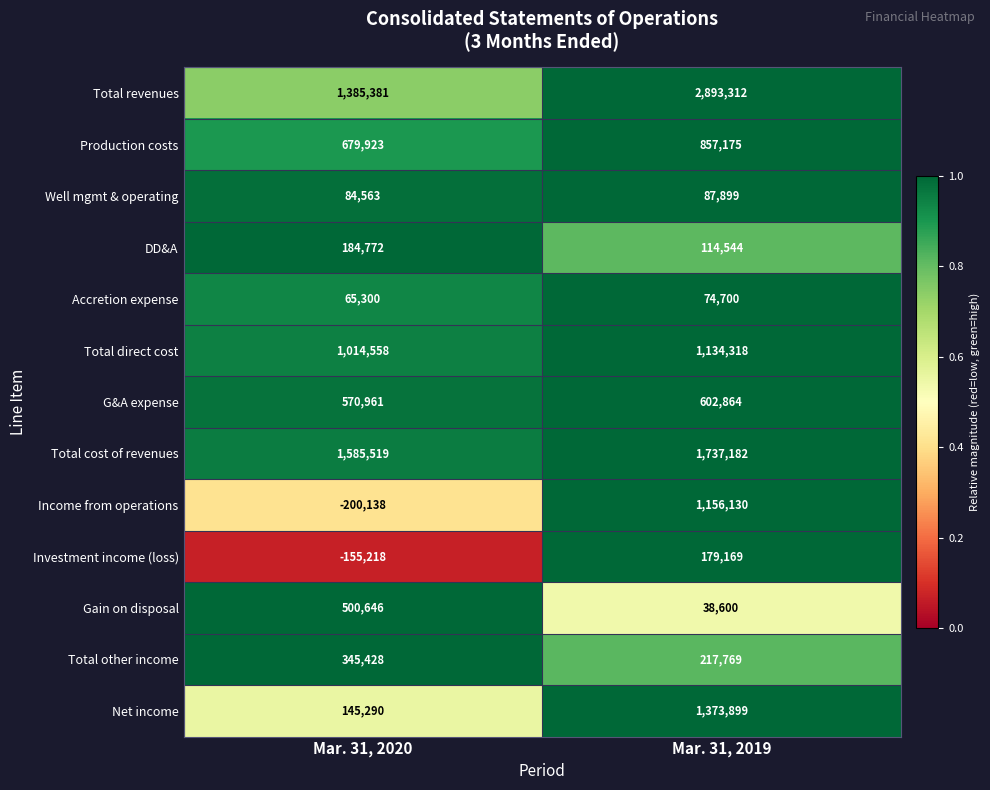

What is the sum of the G&A expense values at Mar. 31, 2019 and Mar. 31, 2020?

1173825